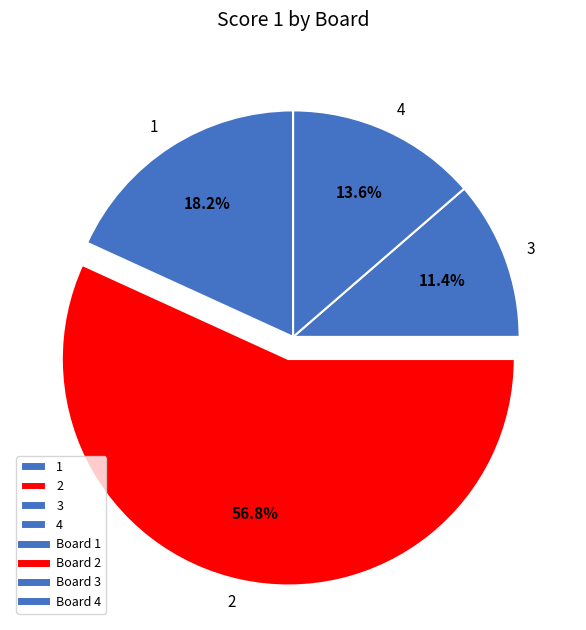

What is the smallest slice in the pie chart?

3